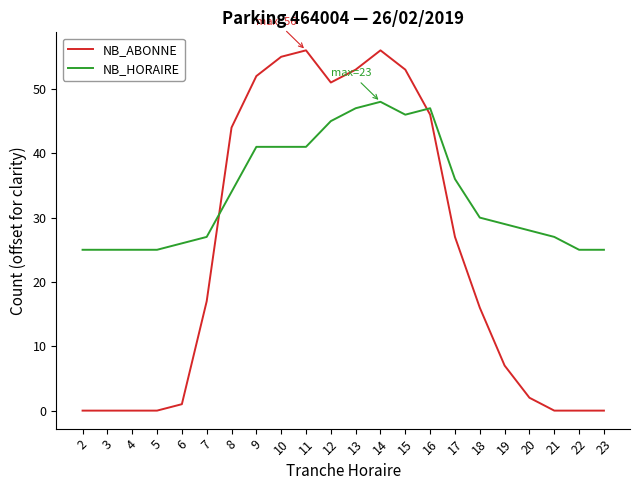

True or false: NB_HORAIRE and NB_ABONNE intersect in this chart.

True